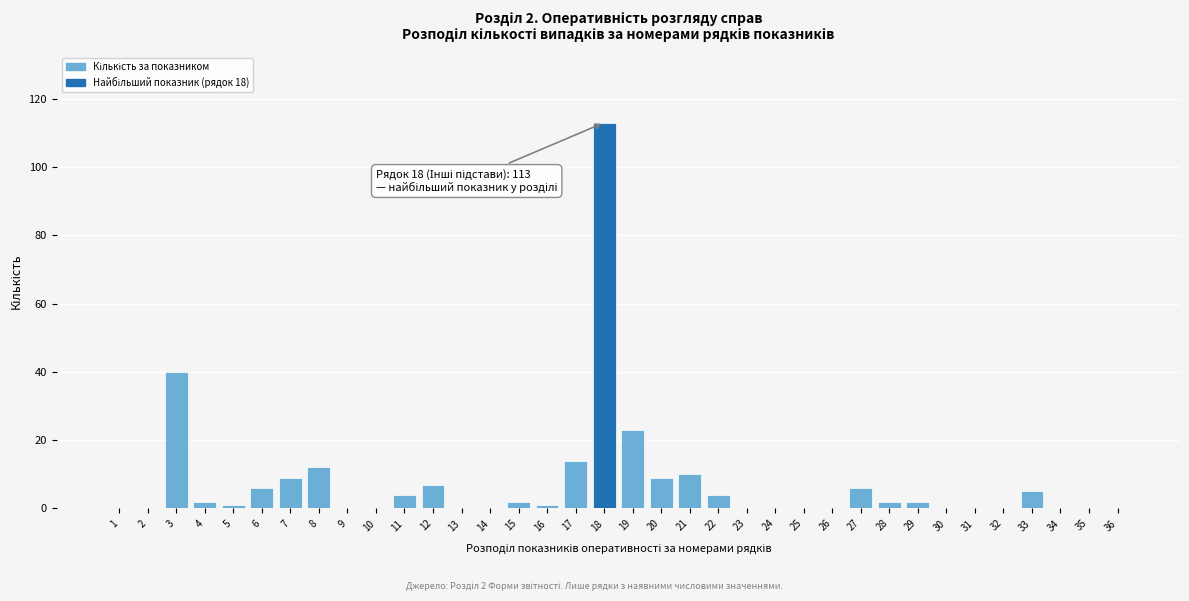

Approximately how many times larger is the value at 7 compared to 19?

0.4